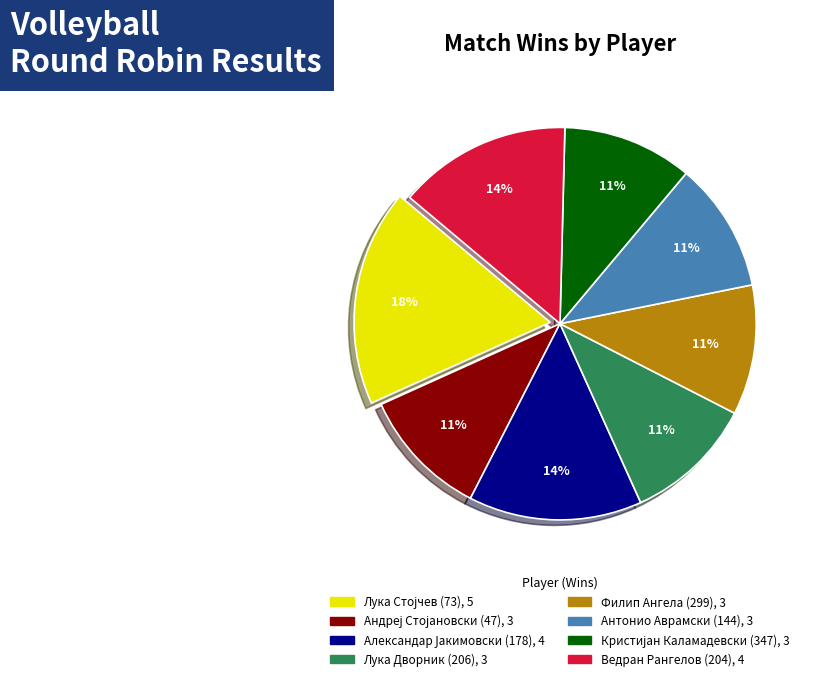

To the nearest percent, what is the difference between the largest and smallest slice percentages?

7%